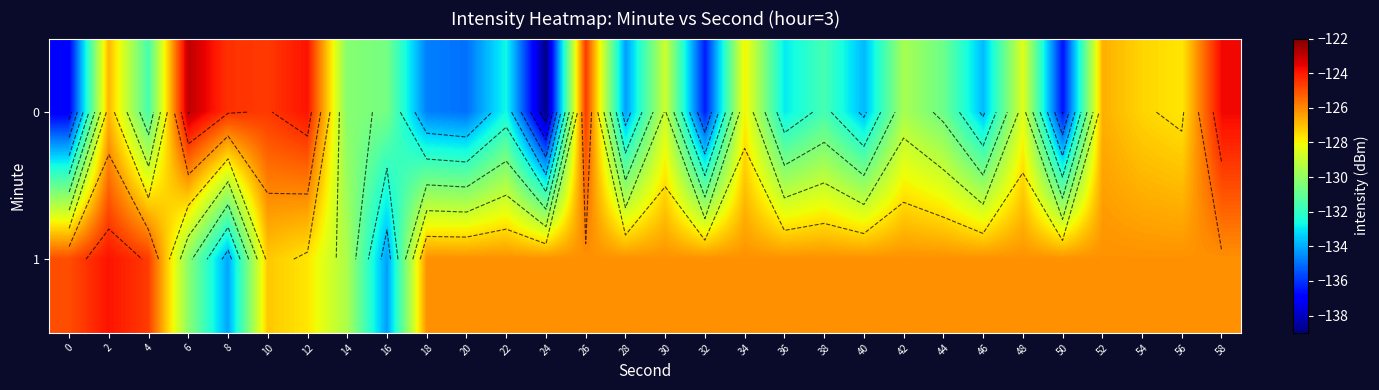

Between 16 and 38, which is larger?

16